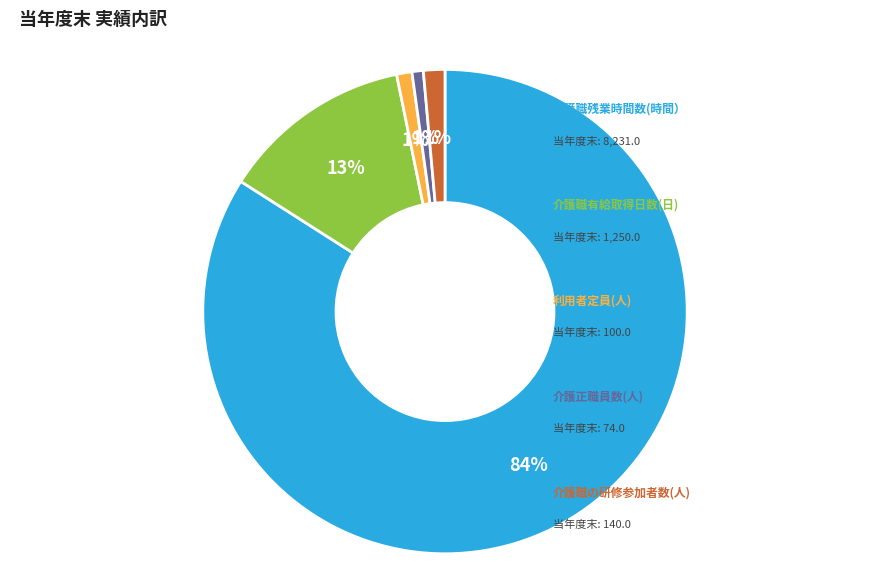

Does any single category account for the majority?

Yes